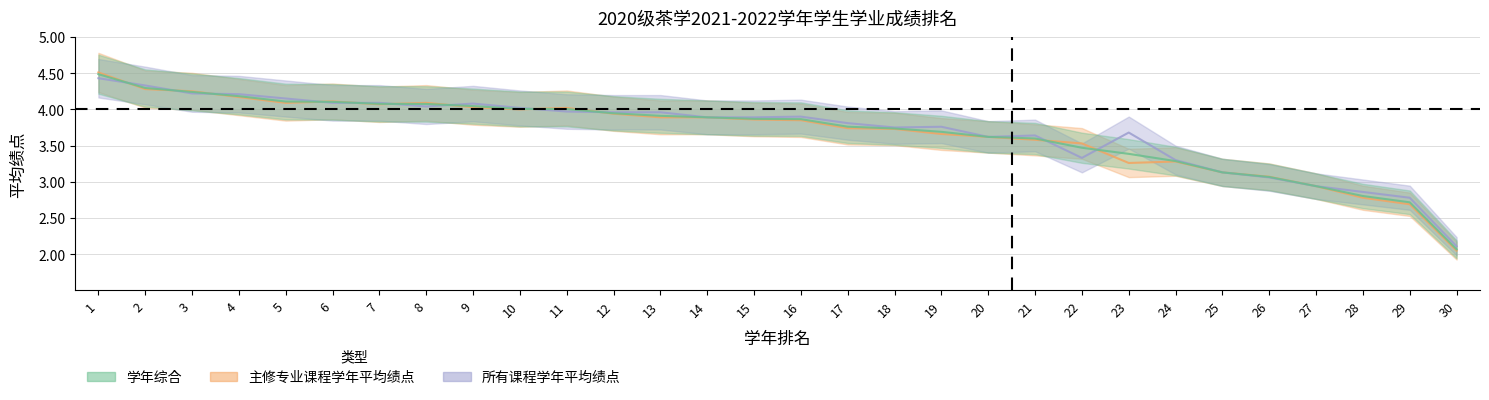

What is the value of the 所有课程学年平均绩点 point at the 17th from the left?

3.8